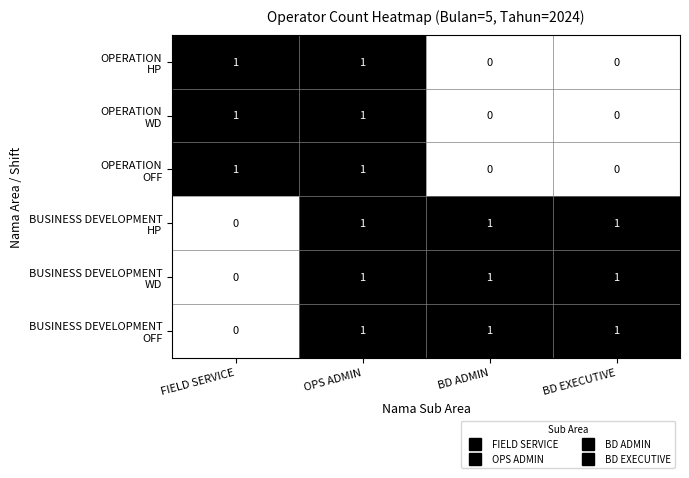

At which category is the sum across all series the highest?

OPS ADMIN